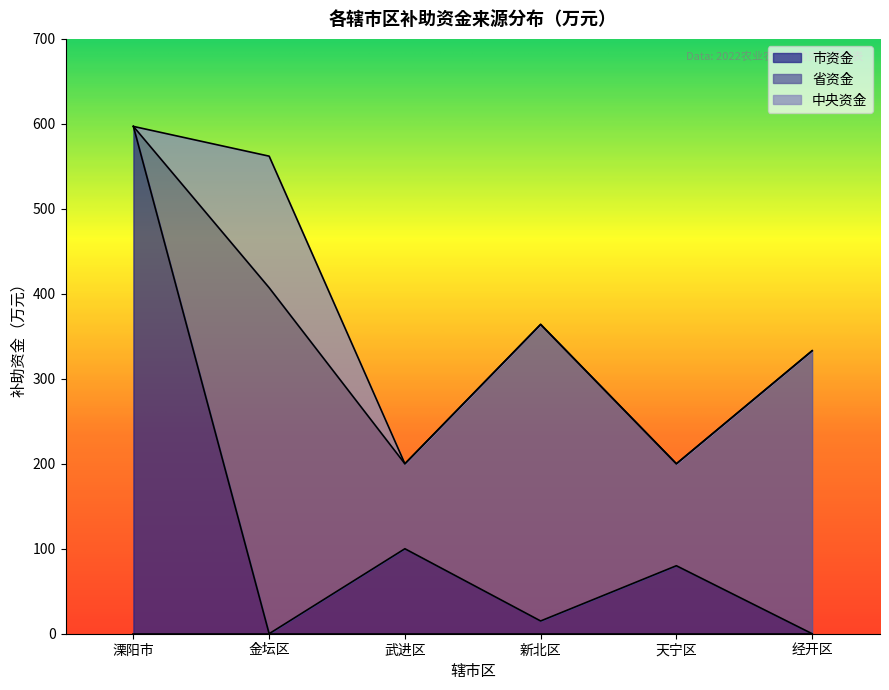

Between 金坛区 and 武进区, which series saw the biggest shift?

省资金